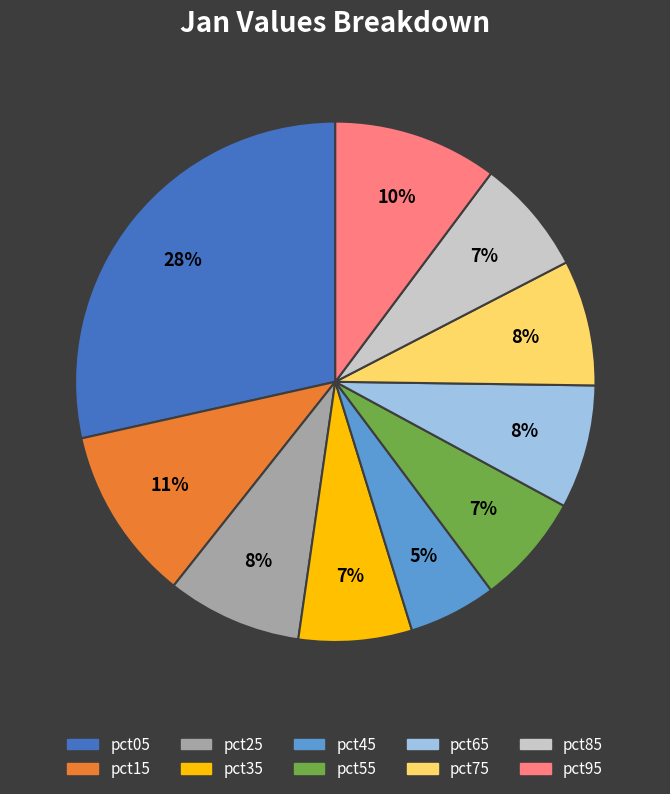

Between pct55 and pct05, which is larger?

pct05